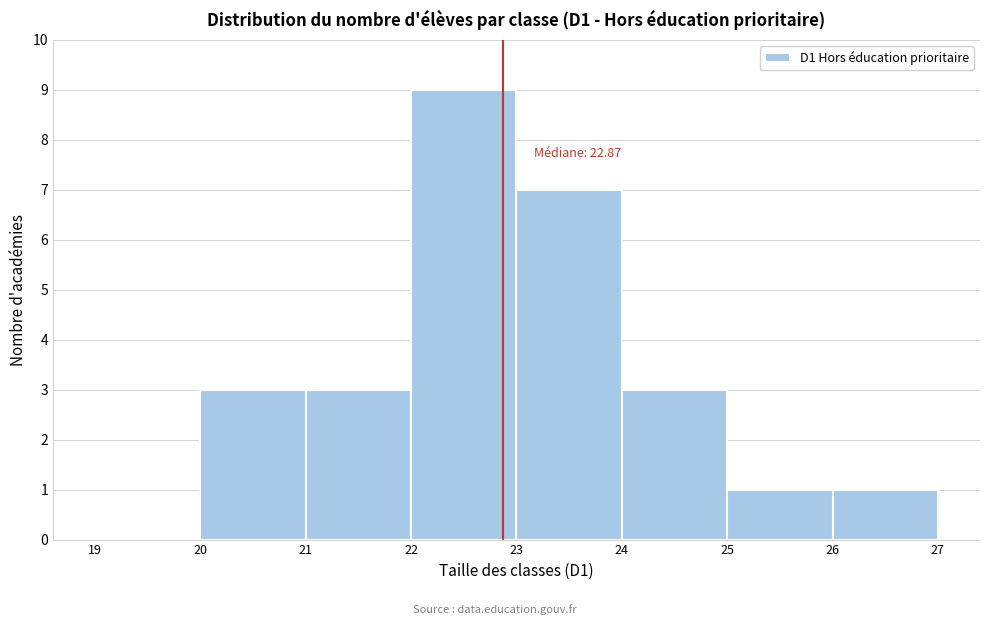

Which range on the x-axis has the tallest bar?

22 to 23